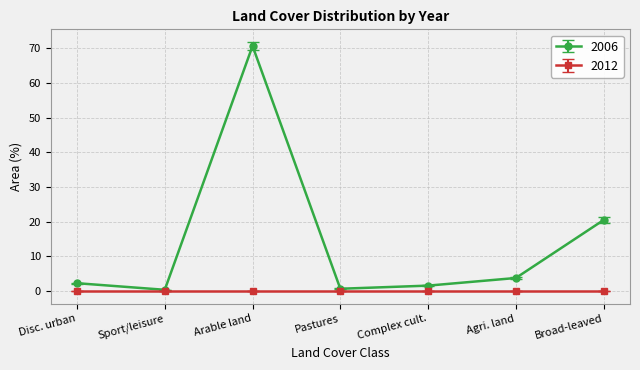

Which series has the largest total across all categories?

2006